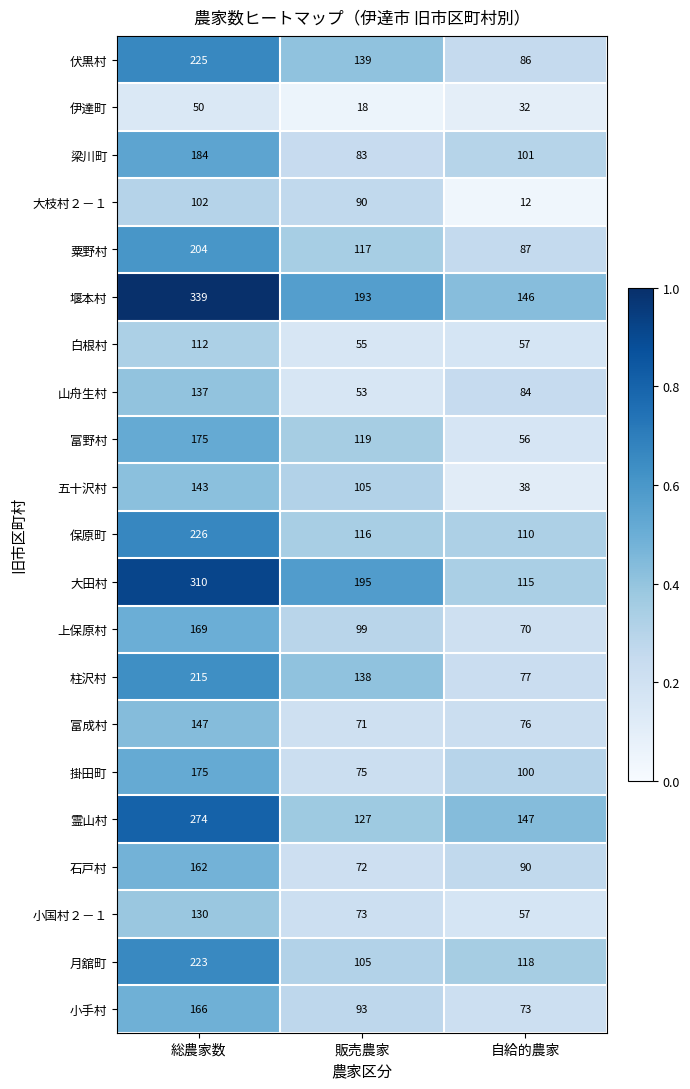

What is the total value across all series at 総農家数?

3868